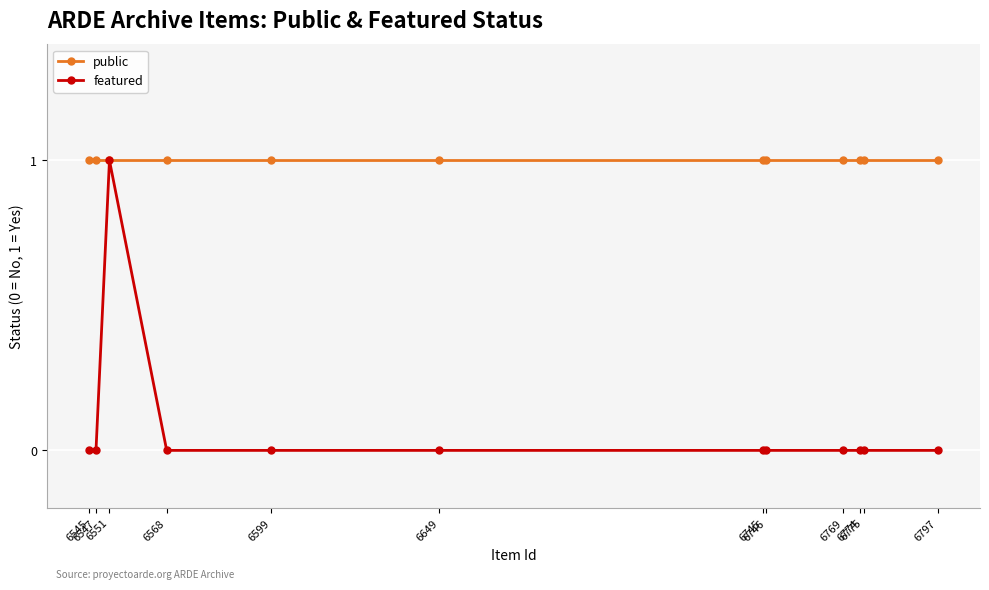

List the labels in order of featured value, largest first.

6551, 6797, 6775, 6774, 6769, 6746, 6745, 6649, 6599, 6568, 6547, 6545